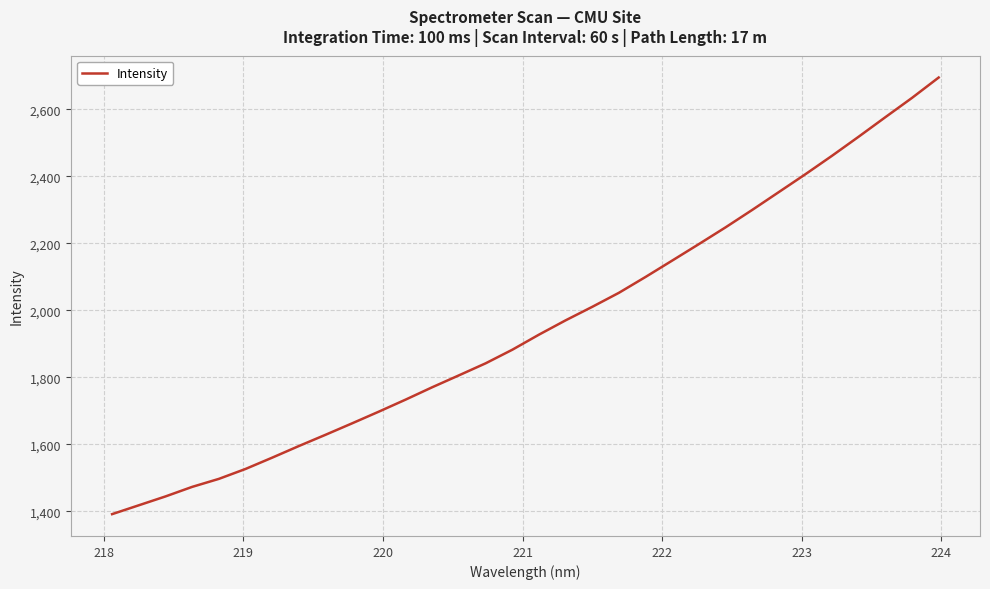

What is the greatest value displayed?

2694.4